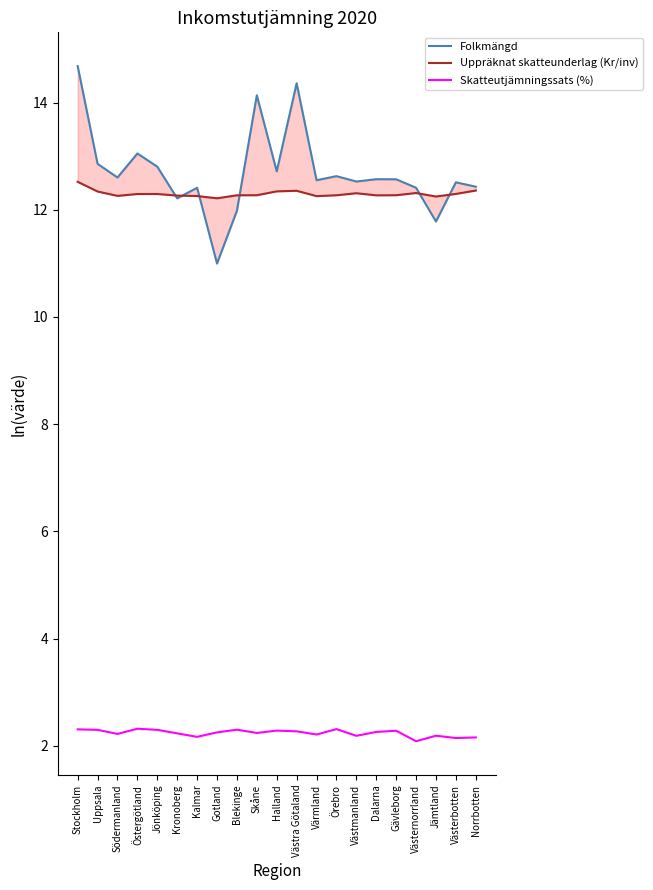

Reading left to right, what are all the values shown in this chart?

Folkmängd: 14.7	12.9	12.6	13.1	12.8	12.2	12.4	11.0	12.0	14.1	12.7	14.4	12.6	12.6	12.5	12.6	12.6	12.4	11.8	12.5	12.4
Uppräknat skatteunderlag (Kr/inv): 12.5	12.3	12.3	12.3	12.3	12.3	12.3	12.2	12.3	12.3	12.3	12.4	12.3	12.3	12.3	12.3	12.3	12.3	12.2	12.3	12.4
Skatteutjämningssats (%): 2.3	2.3	2.2	2.3	2.3	2.2	2.2	2.2	2.3	2.2	2.3	2.3	2.2	2.3	2.2	2.3	2.3	2.1	2.2	2.1	2.2